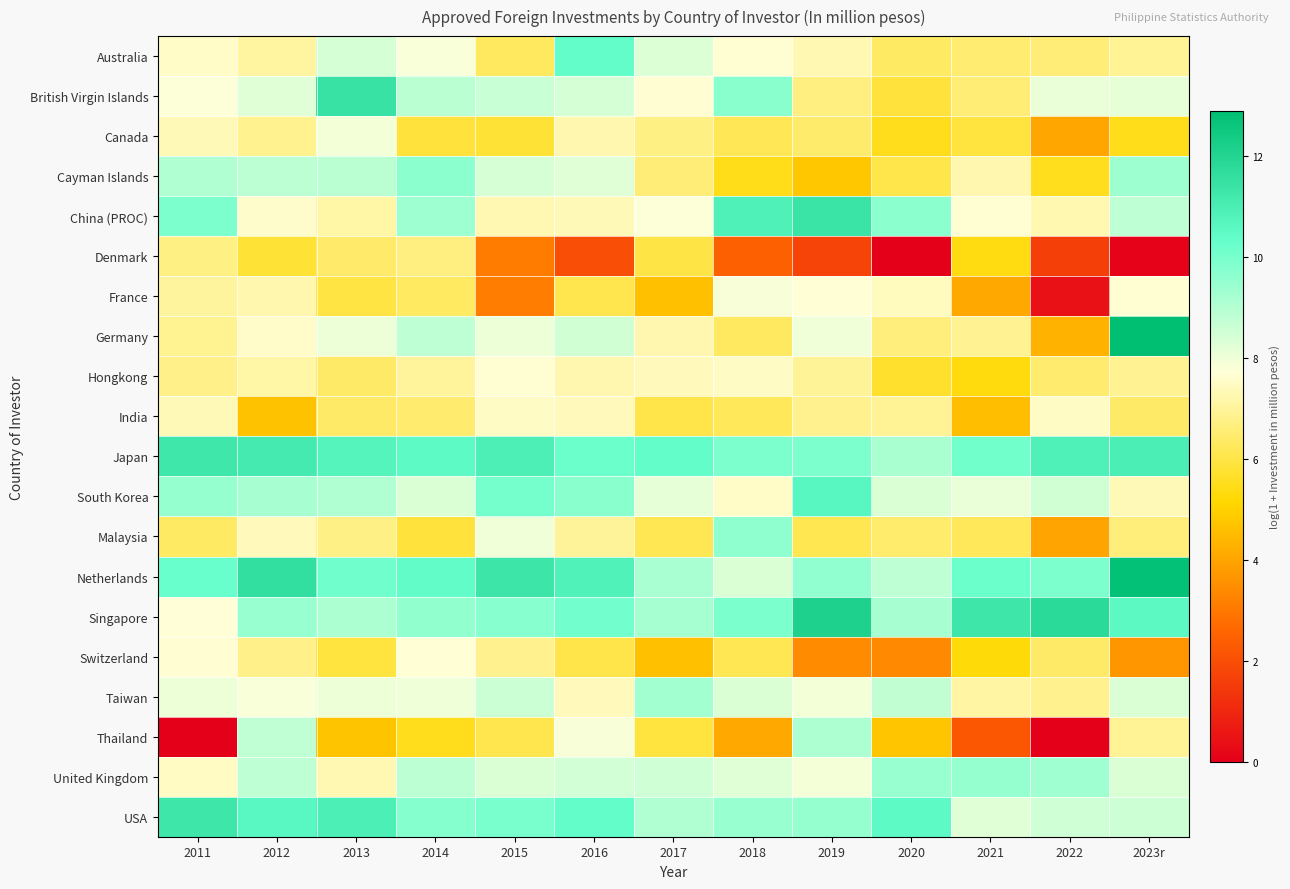

Reading left to right, transcribe all the data shown in this chart.

Australia: 2011=7.5	2012=7.0	2013=8.4	2014=7.8	2015=6.3	2016=10.4	2017=8.3	2018=7.7	2019=7.3	2020=6.3	2021=6.5	2022=6.6	2023r=6.9
British Virgin Islands: 2011=7.8	2012=8.2	2013=11.4	2014=8.9	2015=8.6	2016=8.4	2017=7.6	2018=9.7	2019=6.7	2020=5.9	2021=6.6	2022=8.1	2023r=8.1
Canada: 2011=7.3	2012=6.9	2013=7.9	2014=5.9	2015=5.8	2016=7.2	2017=6.7	2018=6.2	2019=6.4	2020=5.5	2021=5.9	2022=4.0	2023r=5.5
Cayman Islands: 2011=9.0	2012=8.9	2013=8.9	2014=9.6	2015=8.4	2016=8.2	2017=6.6	2018=5.4	2019=4.8	2020=6.1	2021=7.2	2022=5.5	2023r=9.4
China (PROC): 2011=9.9	2012=7.6	2013=7.1	2014=9.3	2015=7.3	2016=7.3	2017=7.8	2018=10.8	2019=11.4	2020=9.7	2021=7.7	2022=7.3	2023r=8.8
Denmark: 2011=6.7	2012=5.8	2013=6.4	2014=6.7	2015=3.1	2016=2.0	2017=6.0	2018=2.5	2019=1.7	2020=0.0	2021=5.4	2022=1.6	2023r=0.1
France: 2011=7.0	2012=7.2	2013=5.9	2014=6.3	2015=3.1	2016=6.1	2017=4.6	2018=7.8	2019=7.7	2020=7.4	2021=4.1	2022=0.5	2023r=7.7
Germany: 2011=6.9	2012=7.6	2013=8.0	2014=8.8	2015=8.0	2016=8.5	2017=7.2	2018=6.3	2019=8.0	2020=6.6	2021=6.9	2022=4.3	2023r=12.9
Hongkong: 2011=6.8	2012=7.1	2013=6.4	2014=7.0	2015=7.7	2016=7.2	2017=7.4	2018=7.5	2019=7.0	2020=5.7	2021=5.3	2022=6.5	2023r=6.9
India: 2011=7.3	2012=4.7	2013=6.4	2014=6.5	2015=7.5	2016=7.4	2017=6.0	2018=6.2	2019=6.8	2020=6.9	2021=4.6	2022=7.5	2023r=6.4
Japan: 2011=11.3	2012=11.1	2013=10.7	2014=10.5	2015=10.9	2016=10.2	2017=10.4	2018=9.9	2019=9.9	2020=9.1	2021=10.1	2022=10.9	2023r=11.0
South Korea: 2011=9.5	2012=9.2	2013=9.1	2014=8.3	2015=10.1	2016=9.7	2017=8.1	2018=7.5	2019=10.6	2020=8.3	2021=8.1	2022=8.5	2023r=7.3
Malaysia: 2011=6.3	2012=7.4	2013=6.8	2014=5.9	2015=8.0	2016=7.0	2017=6.2	2018=9.6	2019=6.1	2020=6.5	2021=6.2	2022=4.0	2023r=6.6
Netherlands: 2011=10.3	2012=11.6	2013=10.1	2014=10.4	2015=11.3	2016=10.8	2017=9.2	2018=8.3	2019=9.6	2020=8.8	2021=10.2	2022=9.9	2023r=12.8
Singapore: 2011=7.7	2012=9.5	2013=9.1	2014=9.5	2015=9.7	2016=10.1	2017=9.2	2018=10.0	2019=12.1	2020=9.2	2021=11.3	2022=11.8	2023r=10.5
Switzerland: 2011=7.6	2012=6.8	2013=5.9	2014=7.7	2015=6.8	2016=6.0	2017=4.6	2018=6.1	2019=3.4	2020=3.4	2021=5.3	2022=6.4	2023r=3.7
Taiwan: 2011=8.0	2012=7.8	2013=8.1	2014=8.0	2015=8.6	2016=7.4	2017=9.3	2018=8.3	2019=7.9	2020=8.8	2021=7.1	2022=6.8	2023r=8.3
Thailand: 2011=0.0	2012=8.8	2013=4.7	2014=5.5	2015=6.1	2016=7.9	2017=5.9	2018=4.1	2019=9.1	2020=4.7	2021=2.2	2022=0.0	2023r=6.9
United Kingdom: 2011=7.5	2012=8.8	2013=7.3	2014=8.9	2015=8.3	2016=8.5	2017=8.5	2018=8.3	2019=7.9	2020=9.5	2021=9.5	2022=9.3	2023r=8.3
USA: 2011=11.3	2012=10.6	2013=10.9	2014=9.8	2015=10.0	2016=10.4	2017=9.1	2018=9.5	2019=9.5	2020=10.5	2021=8.2	2022=8.5	2023r=8.6